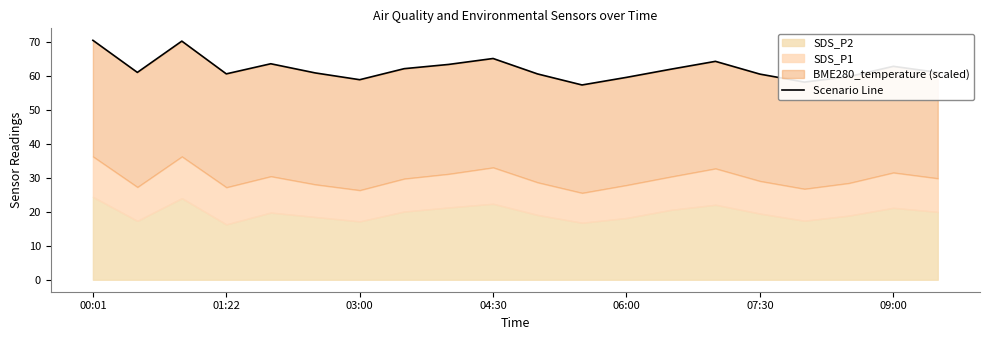

What is the smallest value displayed?

57.4